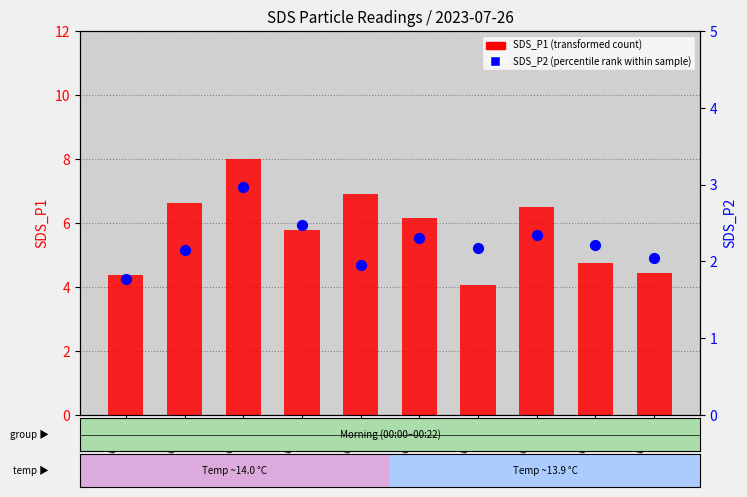

Is the value of SDS_P2 at 00:19 greater than the value of SDS_P1 at 00:07?

No